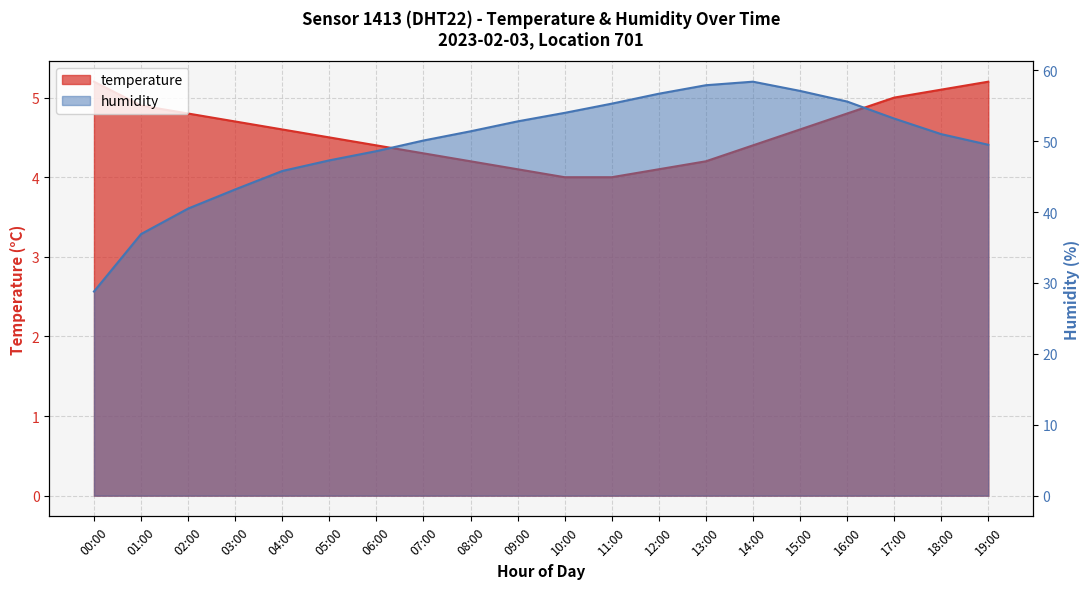

Reading left to right, what are all the values shown in this chart?

temperature: 5.2	4.9	4.8	4.7	4.6	4.5	4.4	4.3	4.2	4.1	4.0	4.0	4.1	4.2	4.4	4.6	4.8	5.0	5.1	5.2
humidity: 28.8	36.9	40.5	43.2	45.8	47.3	48.6	50.1	51.4	52.8	54.0	55.3	56.7	57.9	58.4	57.1	55.6	53.2	51.0	49.5